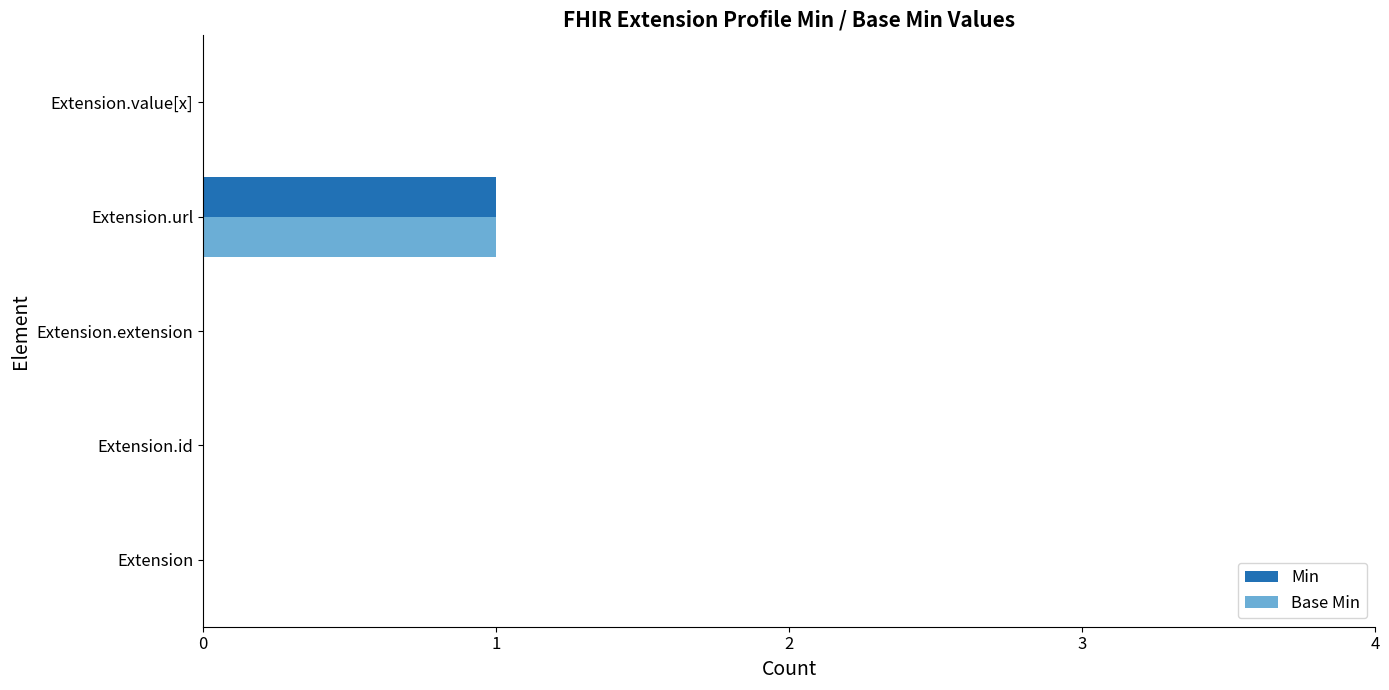

At which category is the sum across all series the highest?

Extension.url